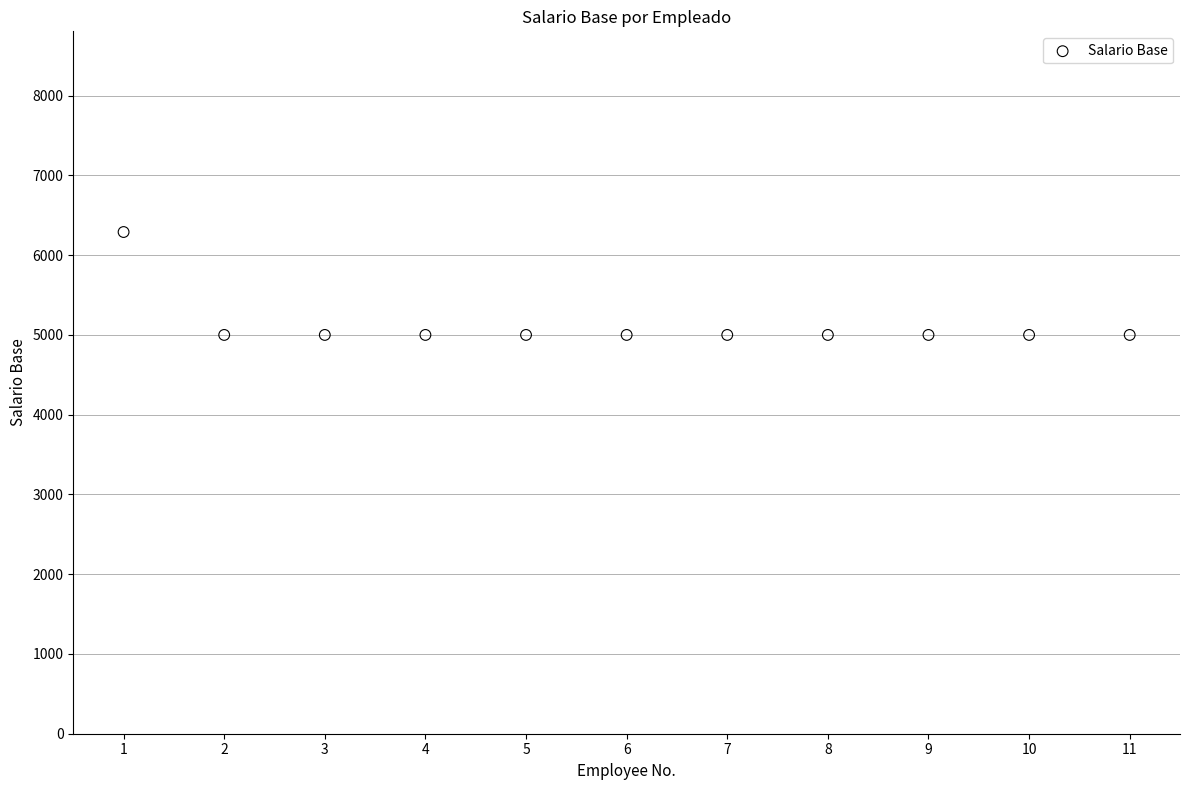

What is the average Y value?

5117.3